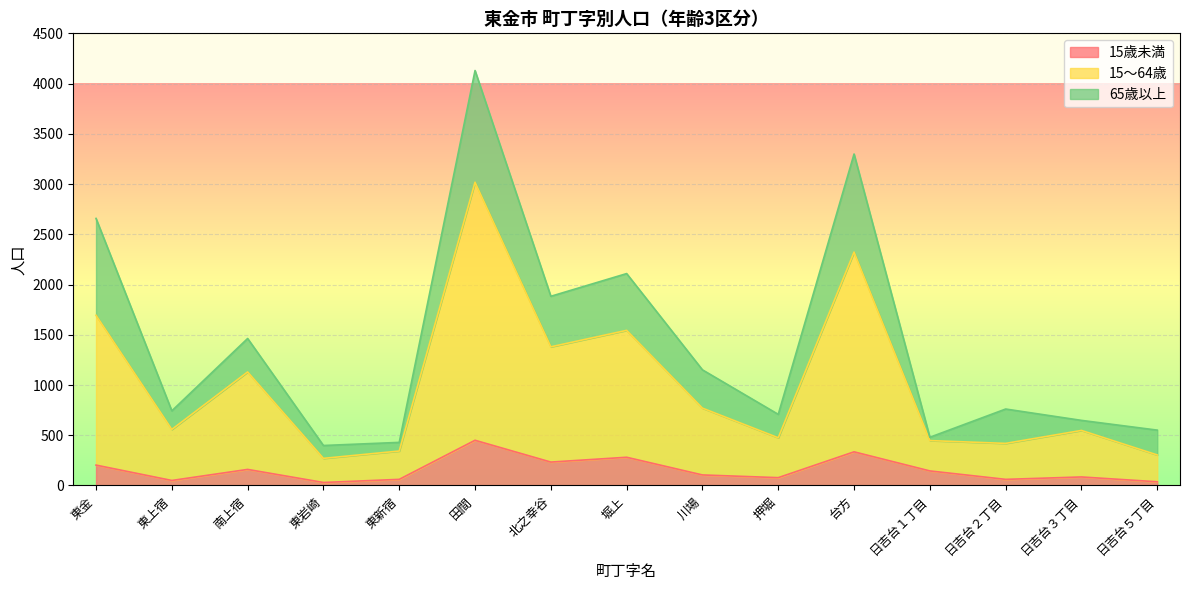

Which category has the highest value in the 15歳未満 series?

田間